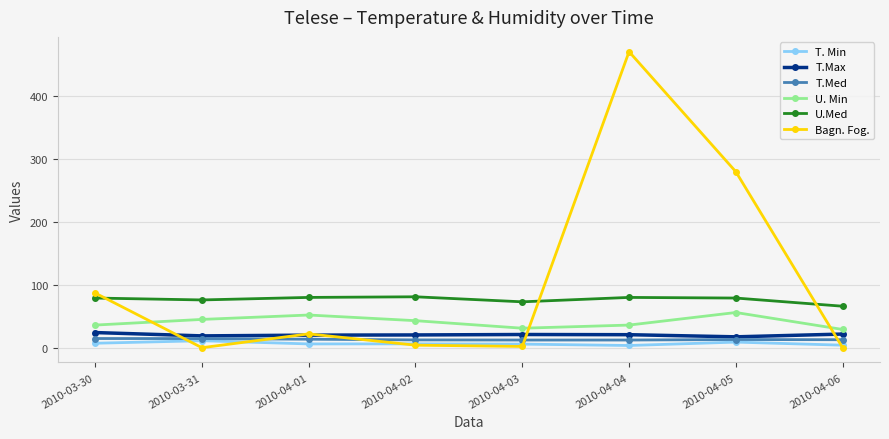

What is the maximum value for T. Min?

11.1